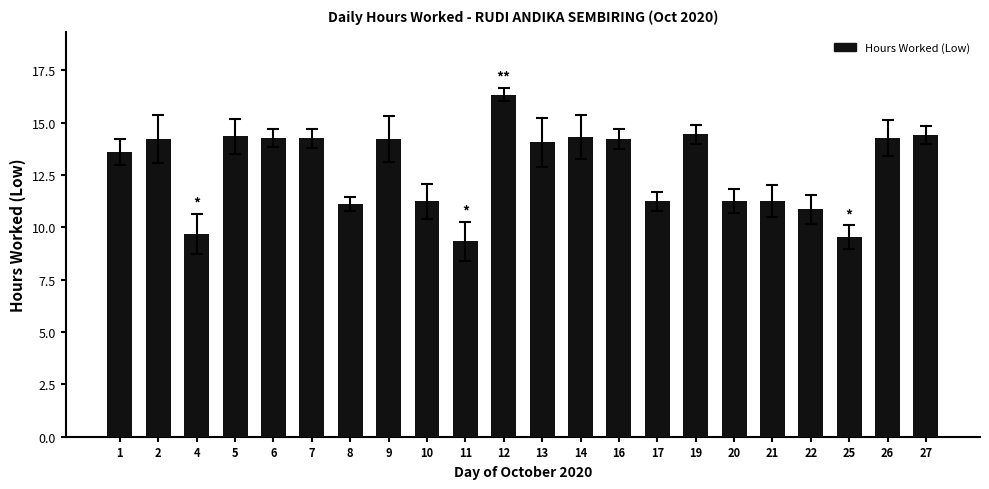

Which has a higher value, 5 or 22?

5